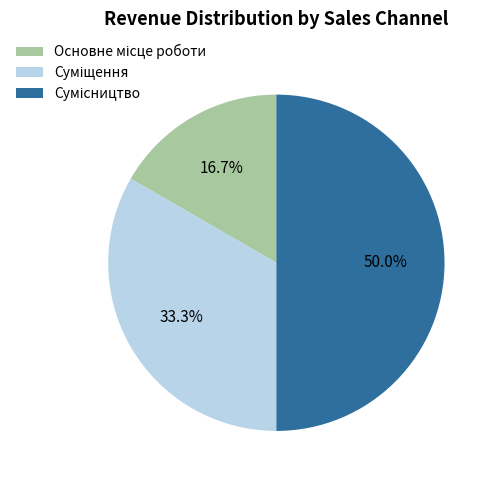

How many segments does this pie chart have?

3